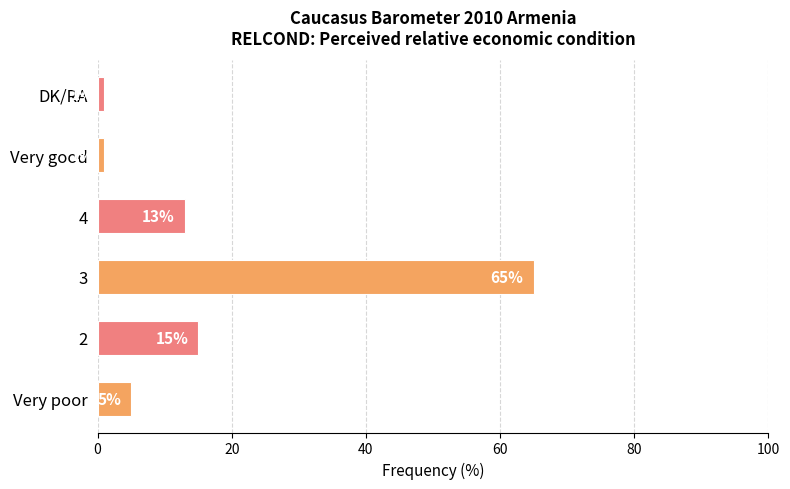

Where is the data nearest to the value 33?

2